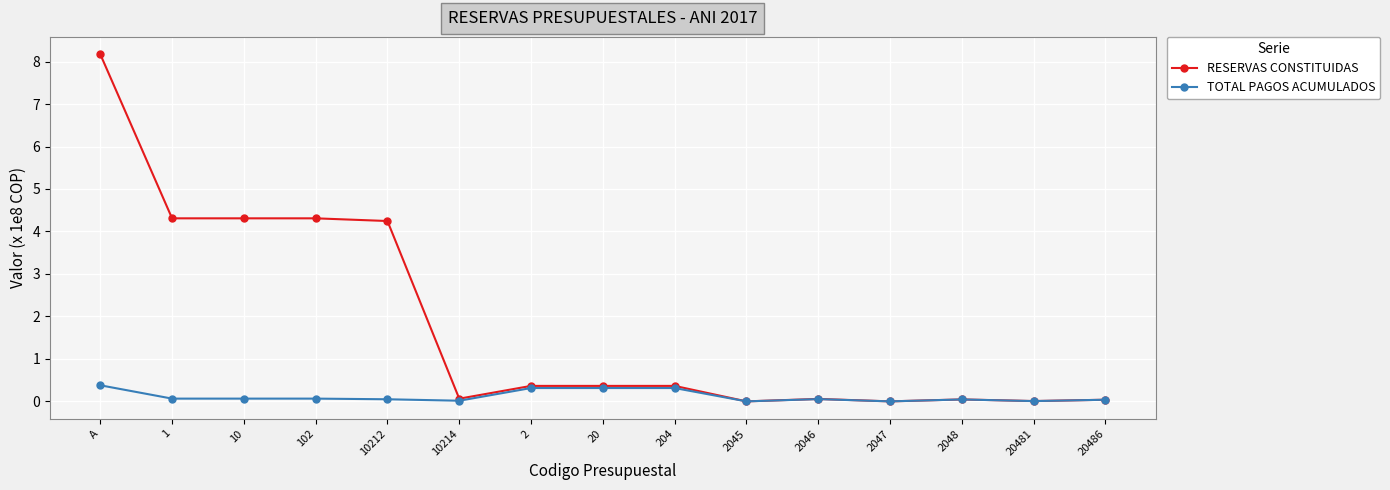

Is it true that RESERVAS CONSTITUIDAS equals 2.9 at 1?

False